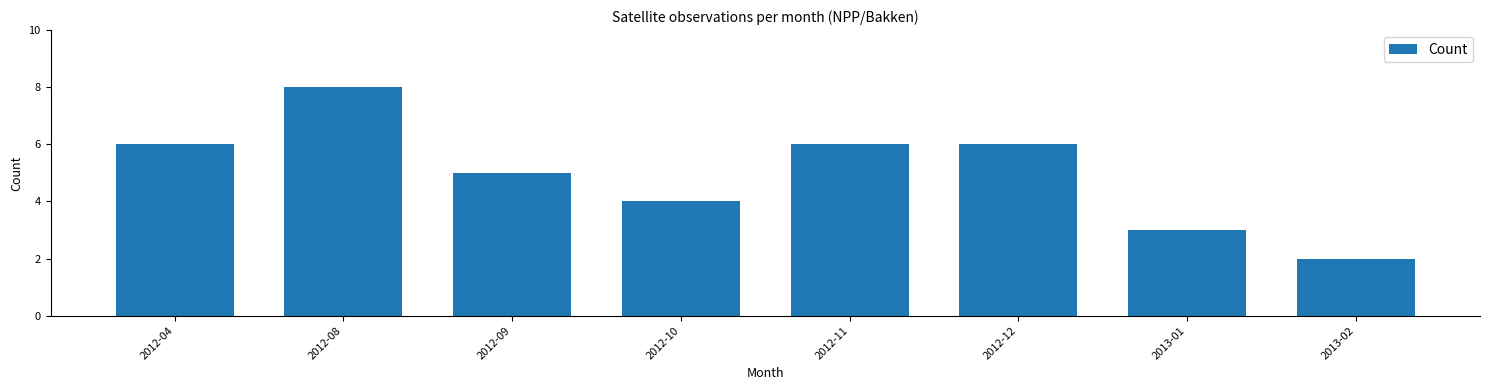

Reading left to right, extract all data points from this chart.

6	8	5	4	6	6	3	2